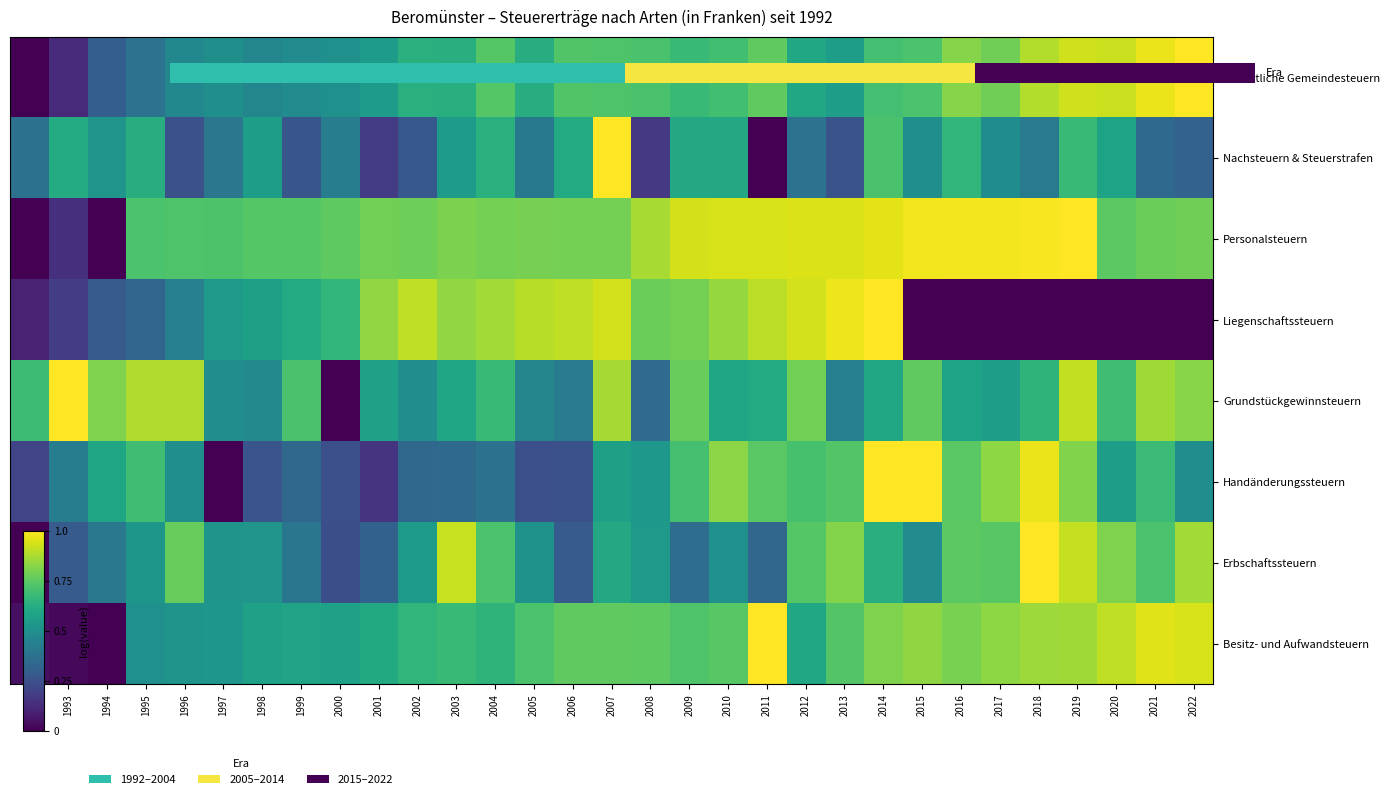

What is the spread (max minus min) of values at 2007?

0.4